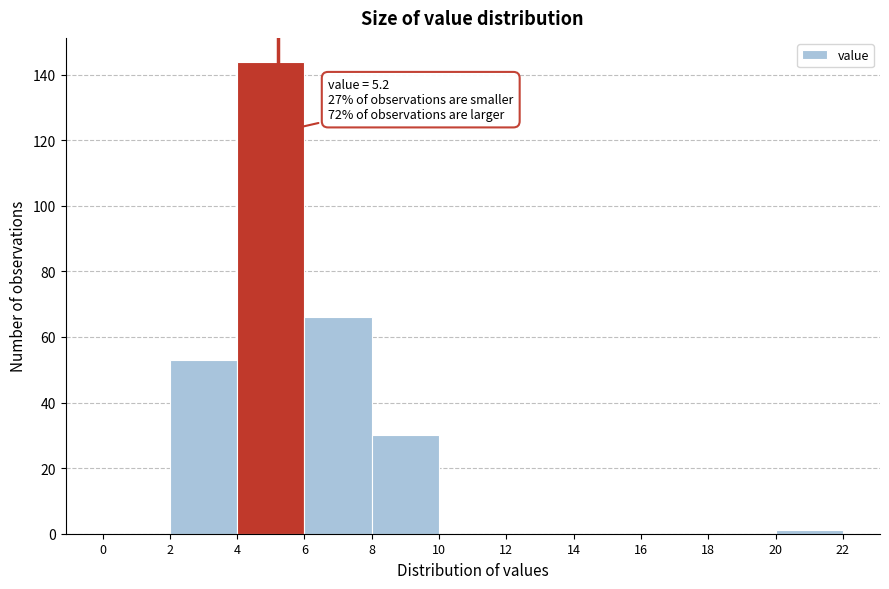

Over which range of the x-axis is the bar tallest?

4 to 6